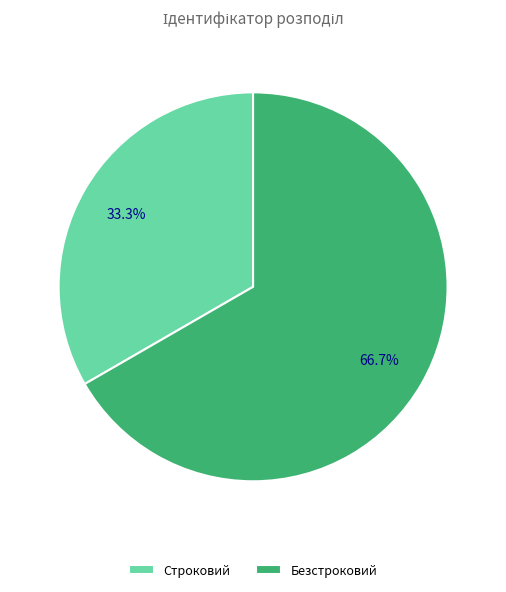

What is the largest slice in the pie chart?

Безстроковий